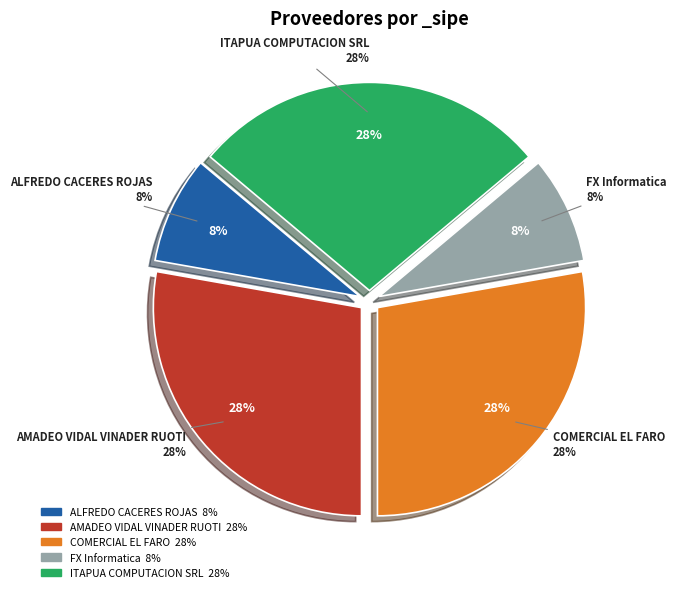

Do FX Informatica and ITAPUA COMPUTACION SRL together represent more than half of the pie?

No